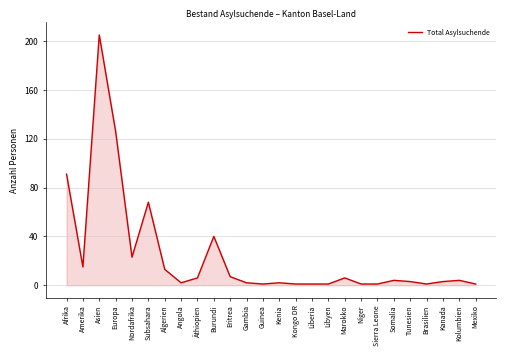

The chart shows a value of 23 at Nordafrika. True or false?

True